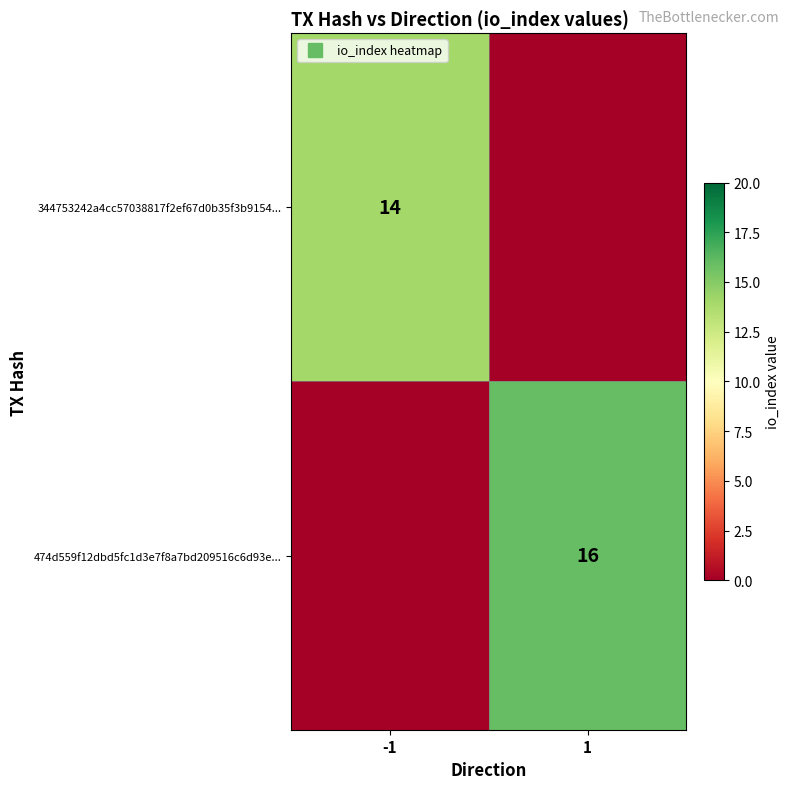

Rank the series at 1 from highest to lowest value.

474d559f12dbd5fc1d3e7f8a7bd209516c6d93e..., 344753242a4cc57038817f2ef67d0b35f3b9154...